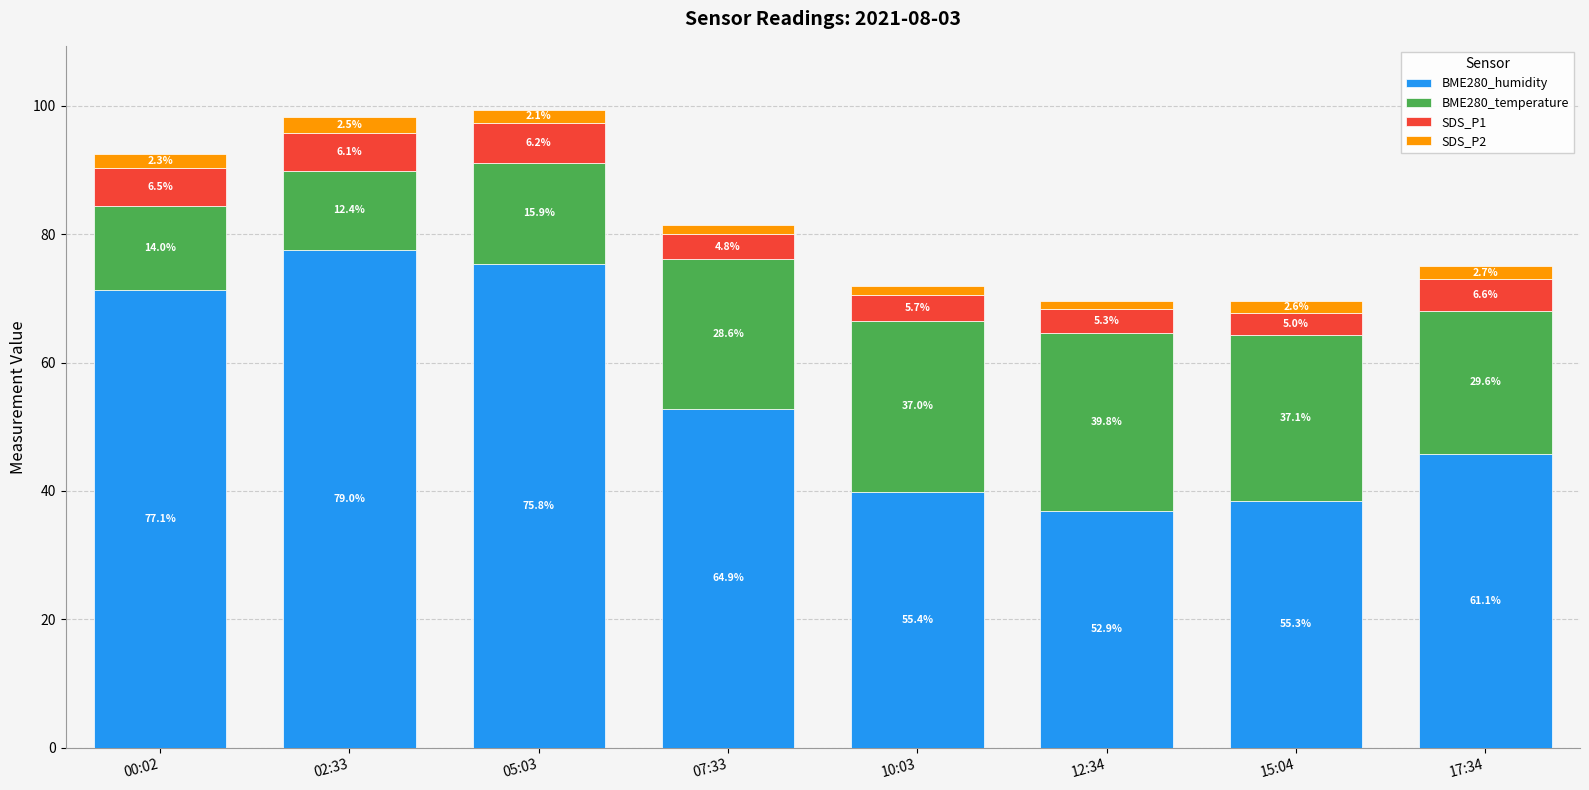

At which label is SDS_P1 closest to 4?

07:33